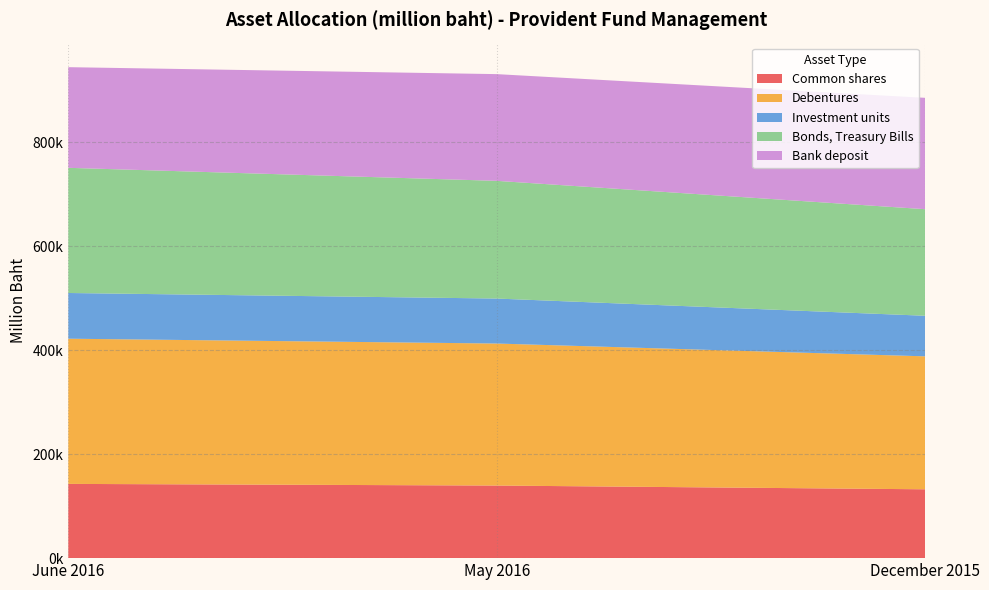

Reading left to right, extract all data points from this chart.

Common shares: 142754.3	139581.1	132378.2
Debentures: 279186.3	273068.0	255642.5
Investment units: 87875.0	86499.8	78015.6
Bonds, Treasury Bills: 240678.4	226306.6	204928.4
Bank deposit: 193534.7	205207.0	214138.7